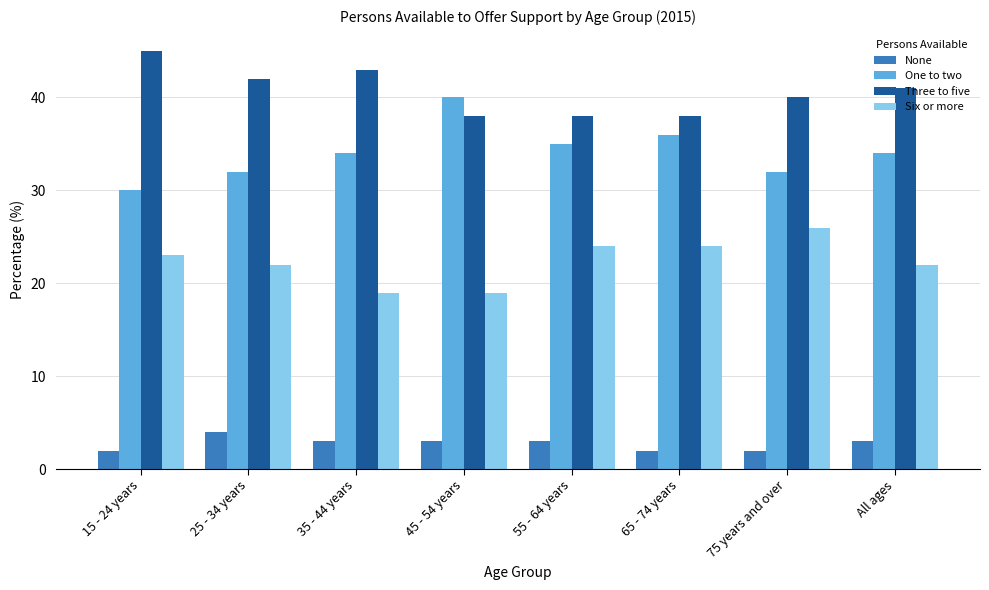

How many bars are there in each group?

4